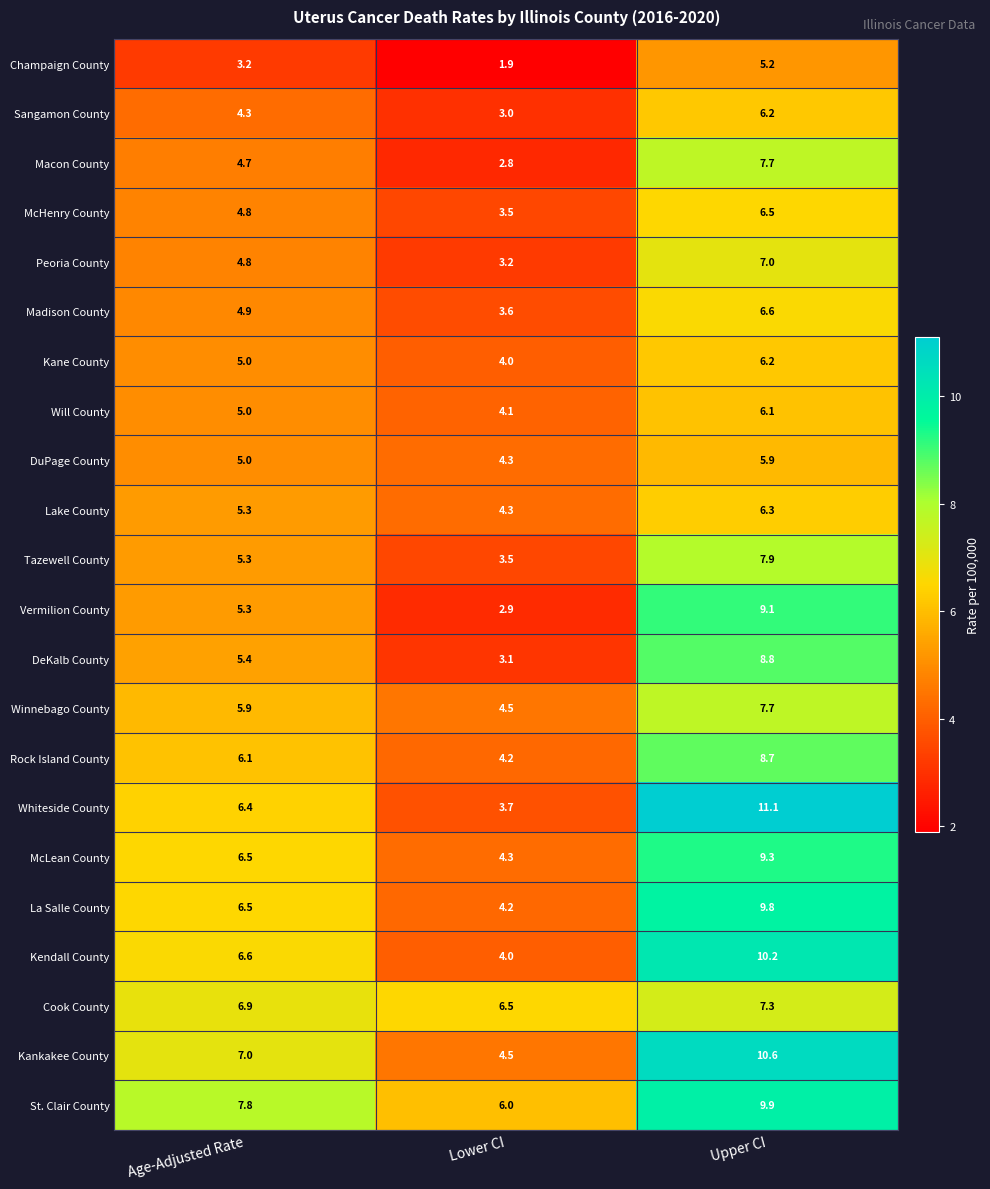

What is the difference between the maximum and minimum values in the McLean County series?

5.0